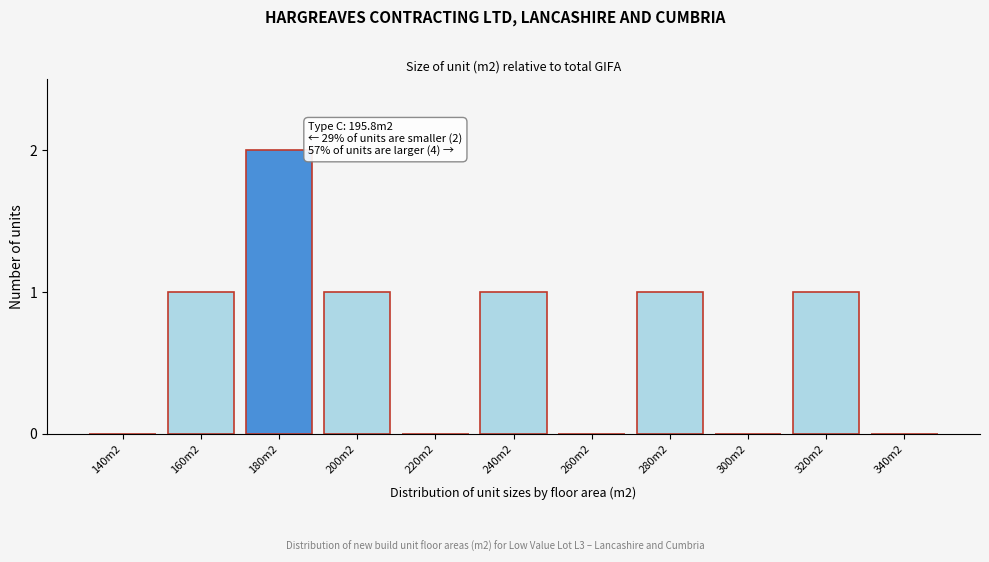

Reading right to left, extract all data points from this chart.

340m2=0	320m2=1	300m2=0	280m2=1	260m2=0	240m2=1	220m2=0	200m2=1	180m2=2	160m2=1	140m2=0